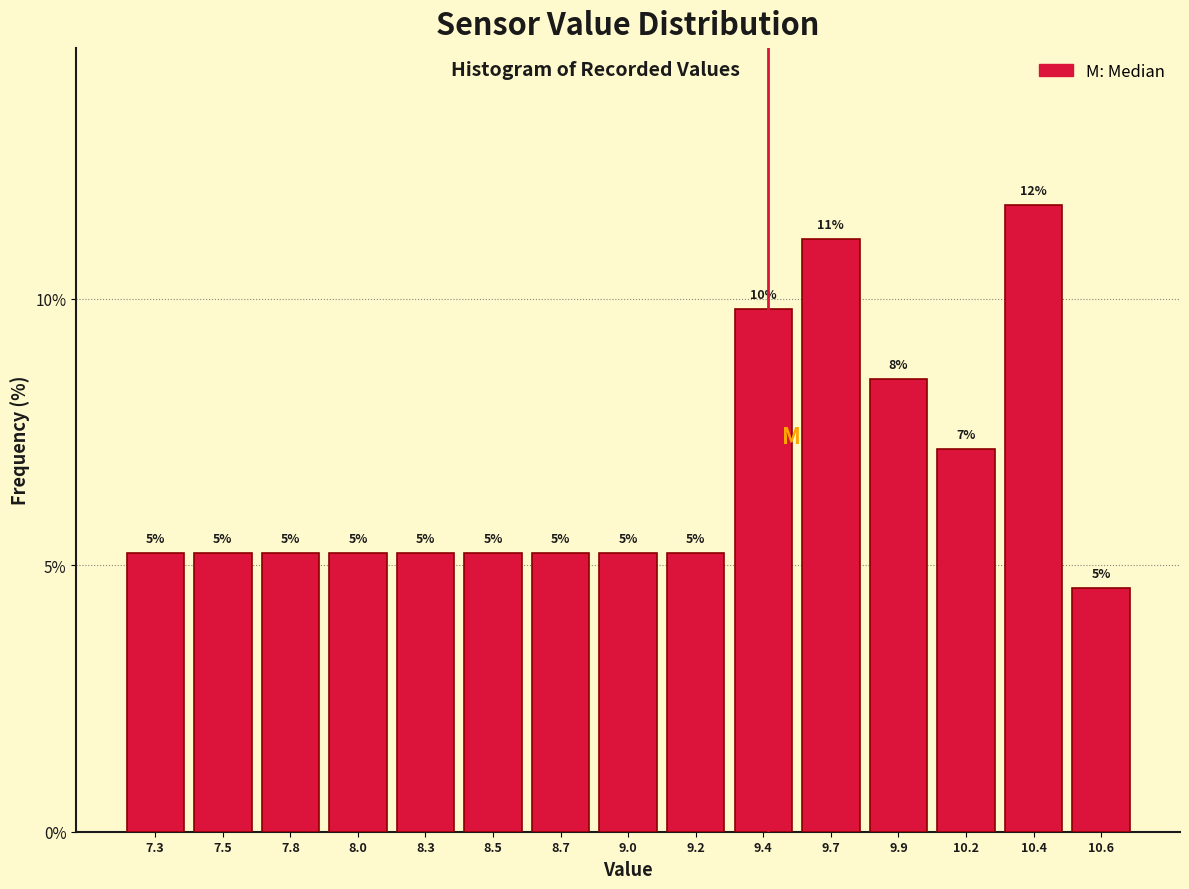

How many bars are there in total?

15